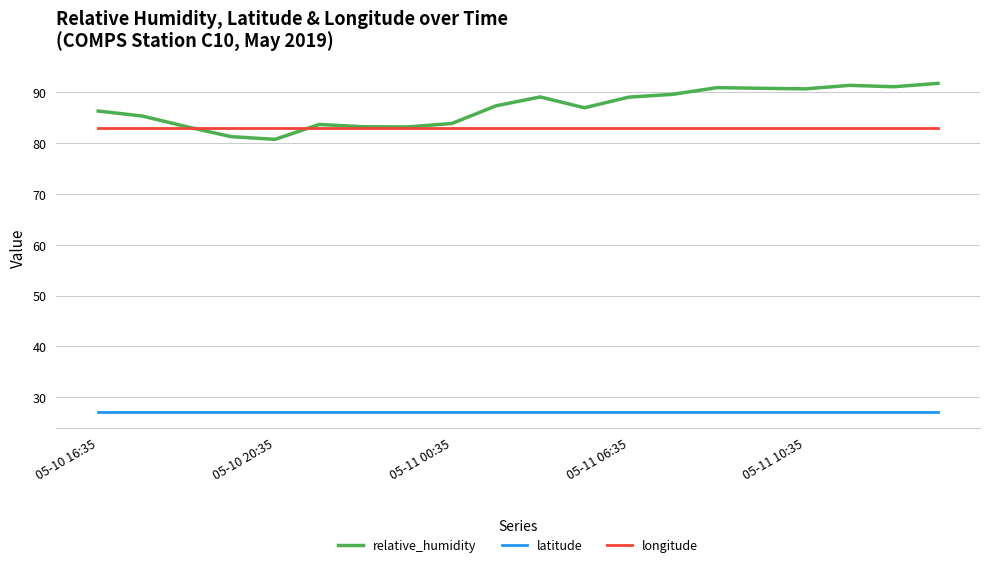

List the series in order of their peak value, highest first.

relative_humidity, longitude, latitude